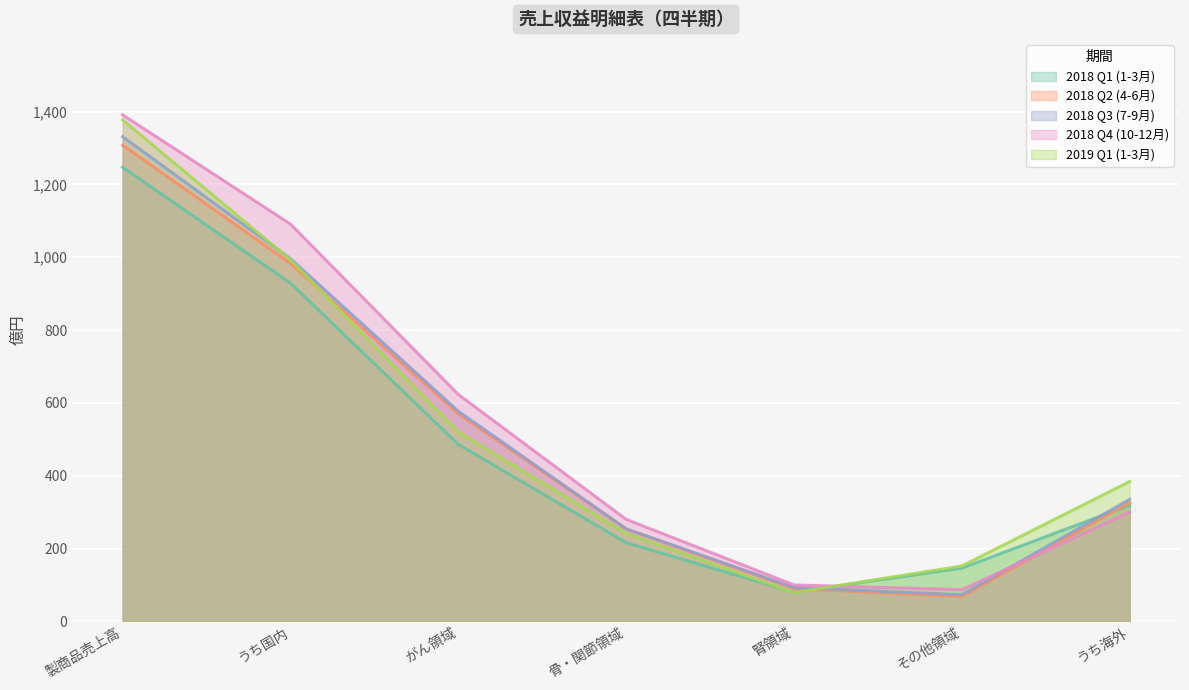

How many data points in 2018 Q4 (10-12月) are less than 300?

3